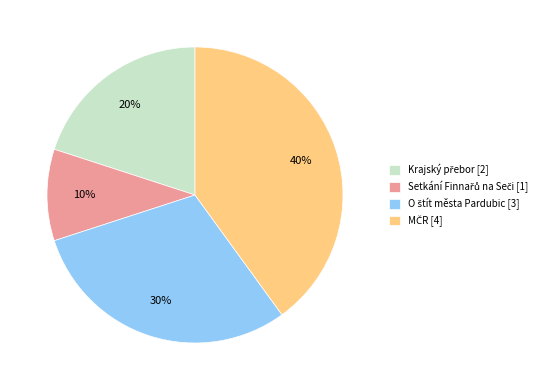

How many slices are in this pie chart?

4